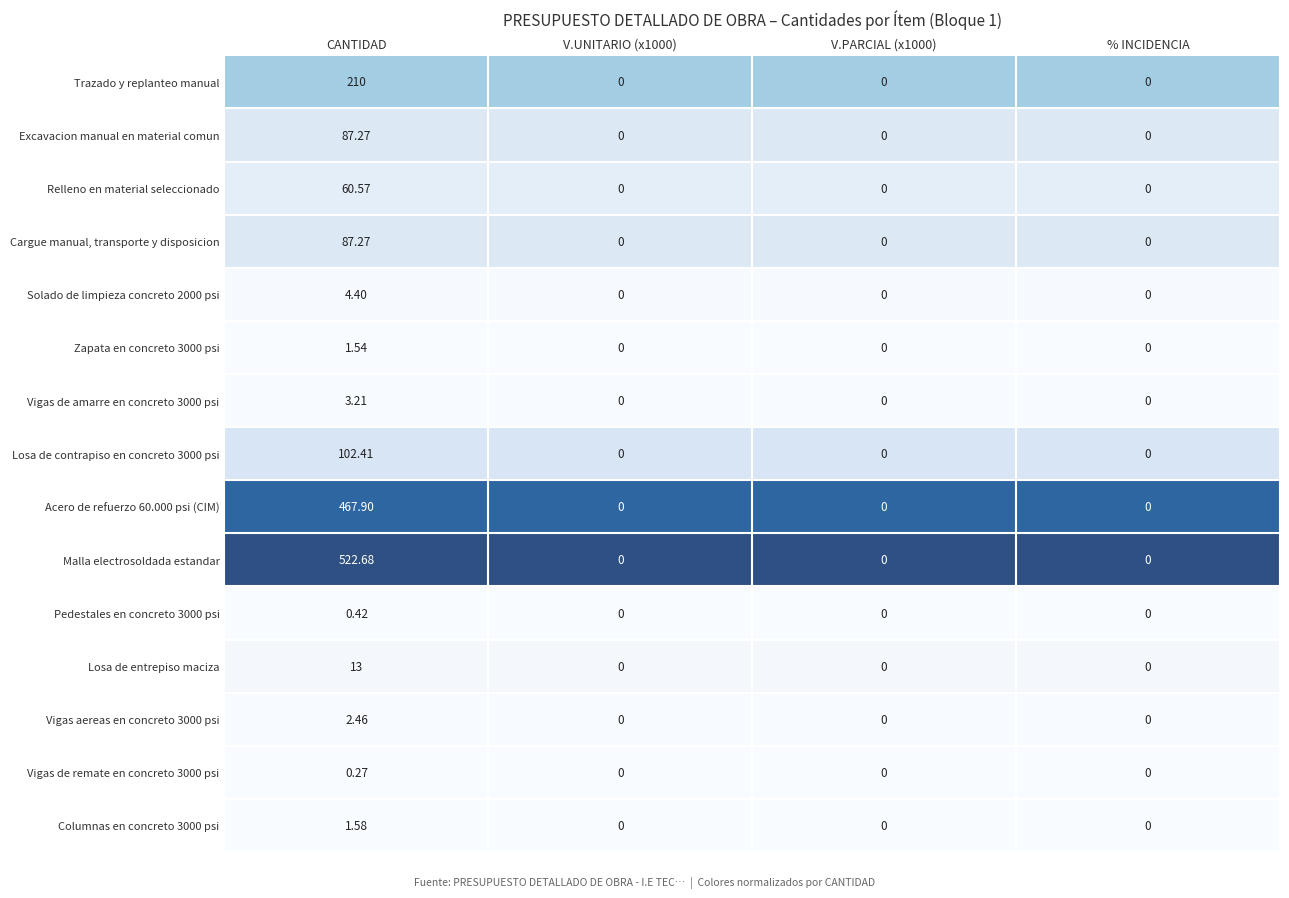

At which category is the sum across all series the highest?

CANTIDAD